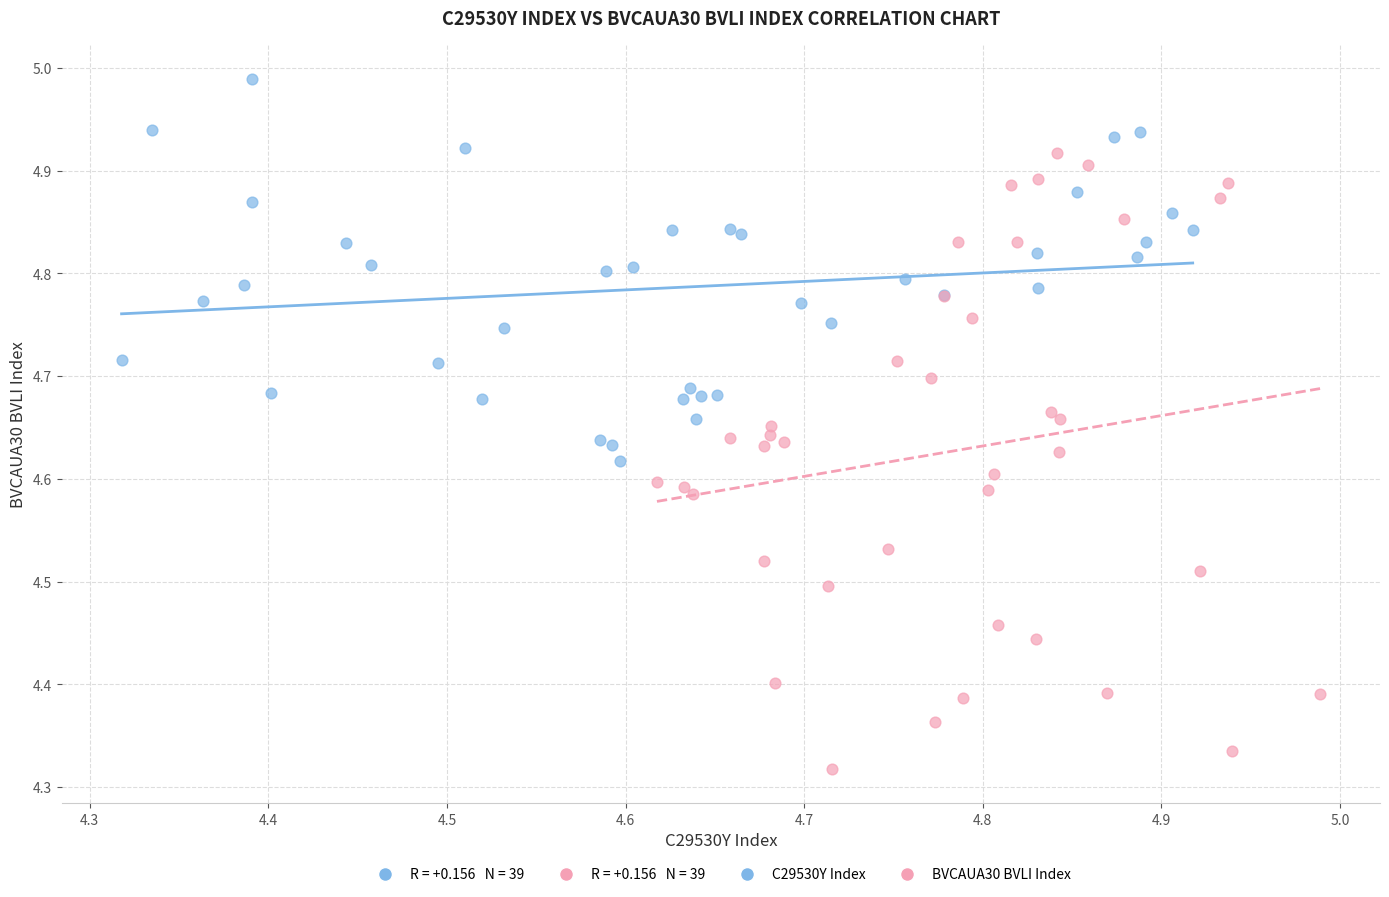

Which series reaches the minimum Y coordinate?

BVCAUA30 BVLI Index